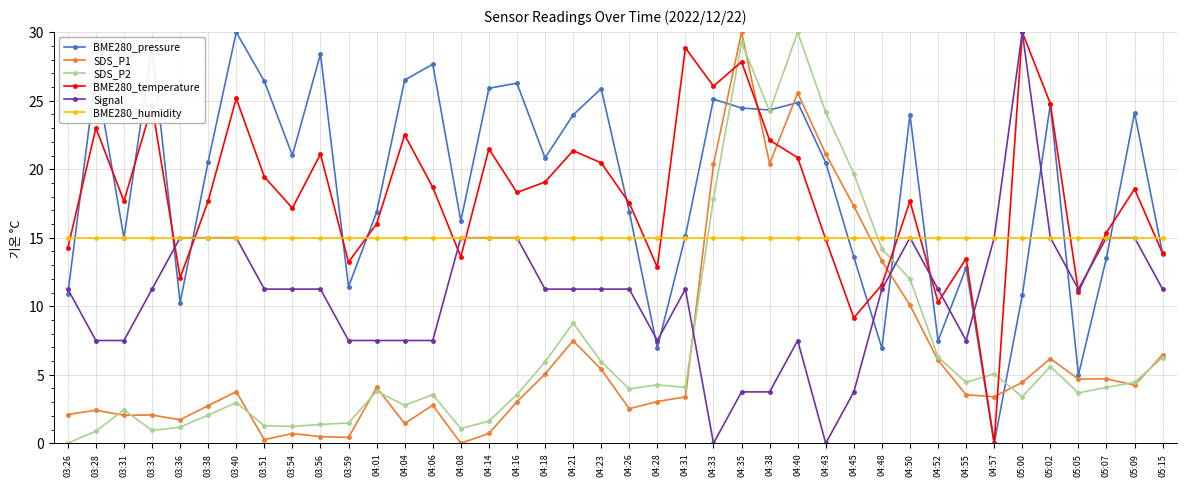

What is the difference between the highest and lowest values at 04:16?

23.3